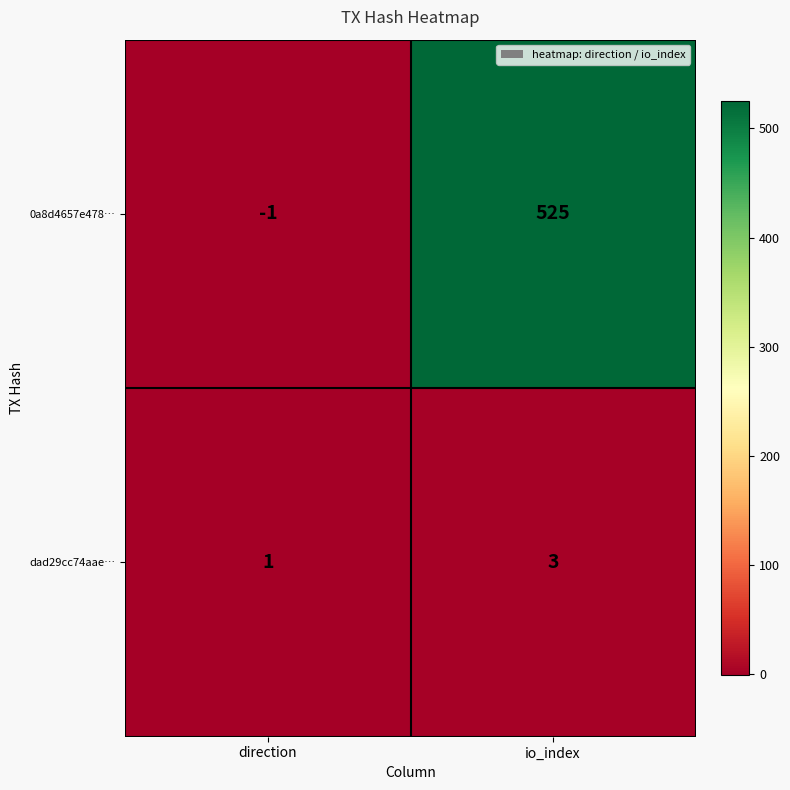

Count the number of categories in the chart.

2